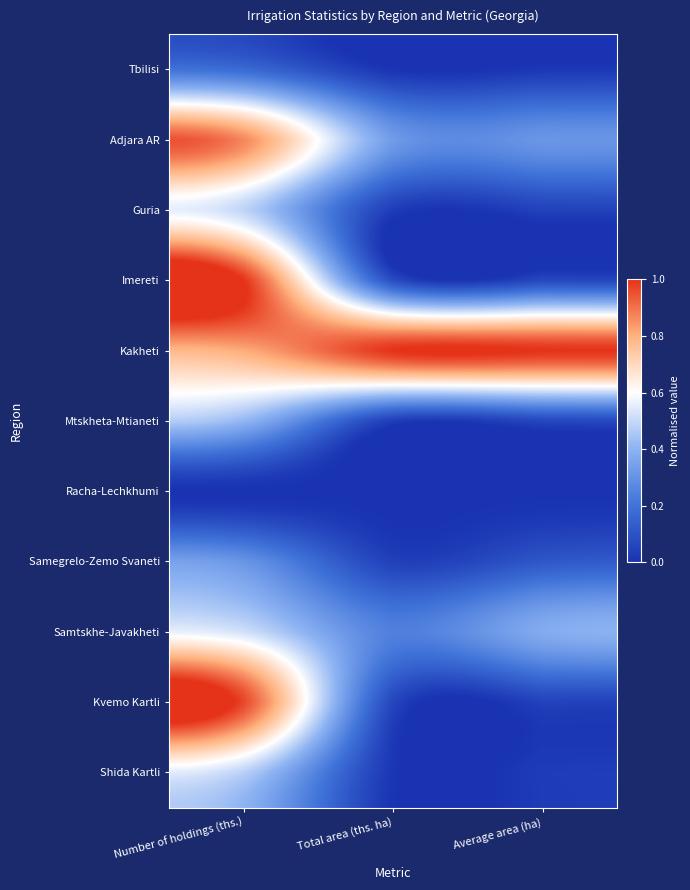

What is the total value across all series at Average area (ha)?

2.1